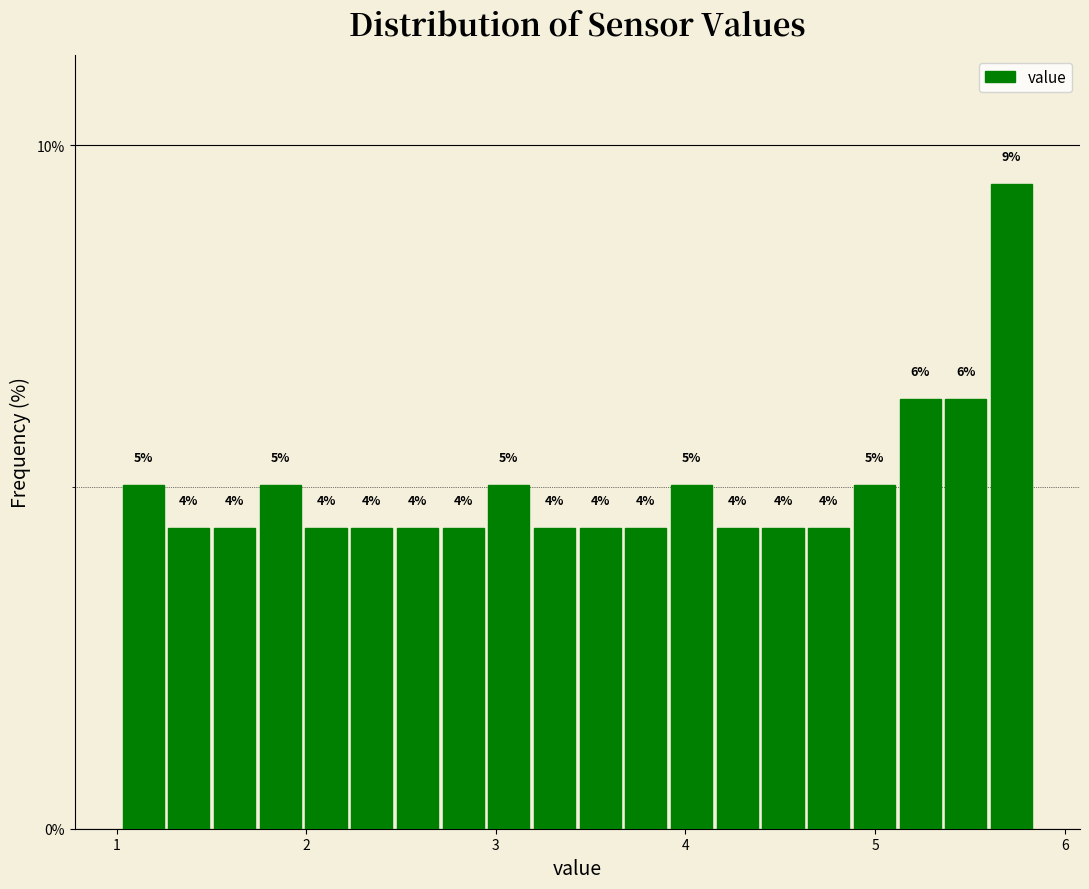

Read against the x-axis, roughly where is the centre of the tallest bar?

5.7